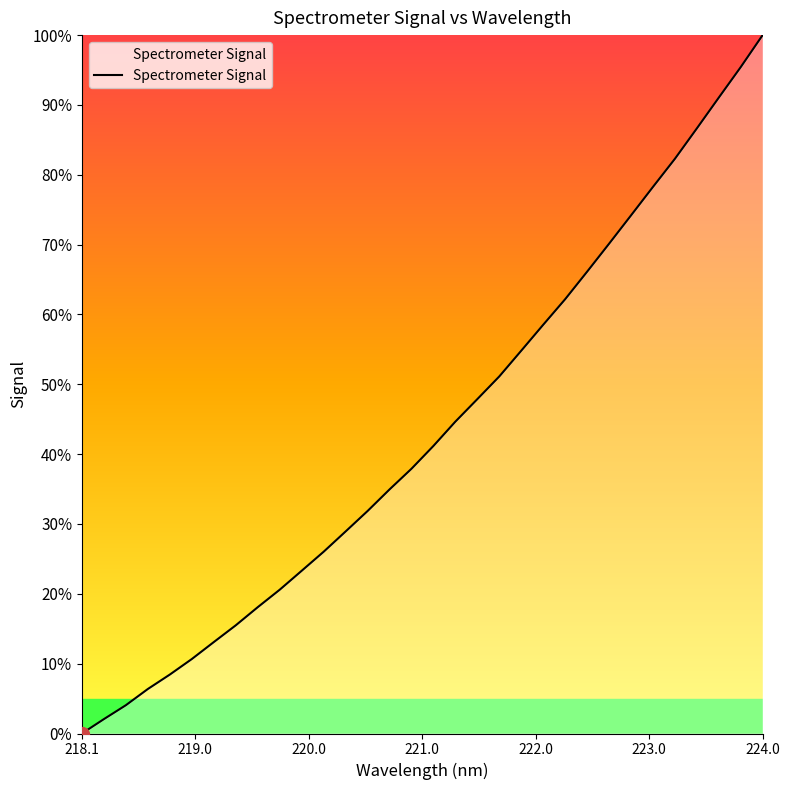

Does the chart display data point markers on the line(s)?

No